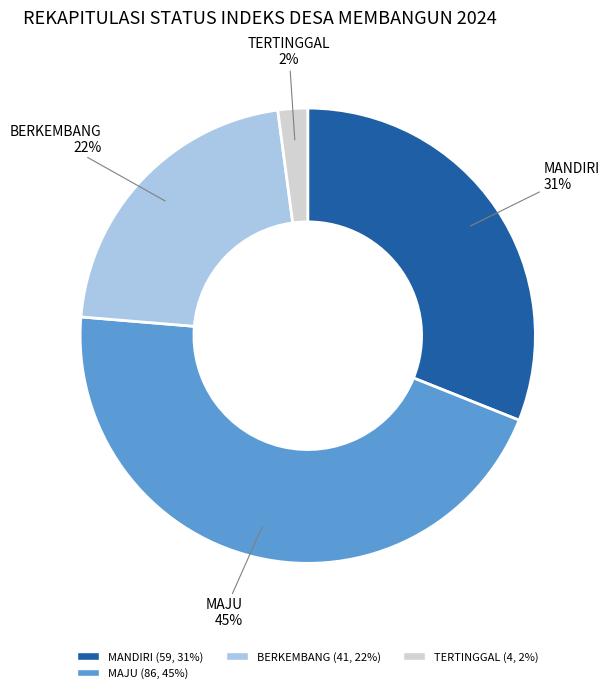

Is there any slice that represents more than half of the pie?

No